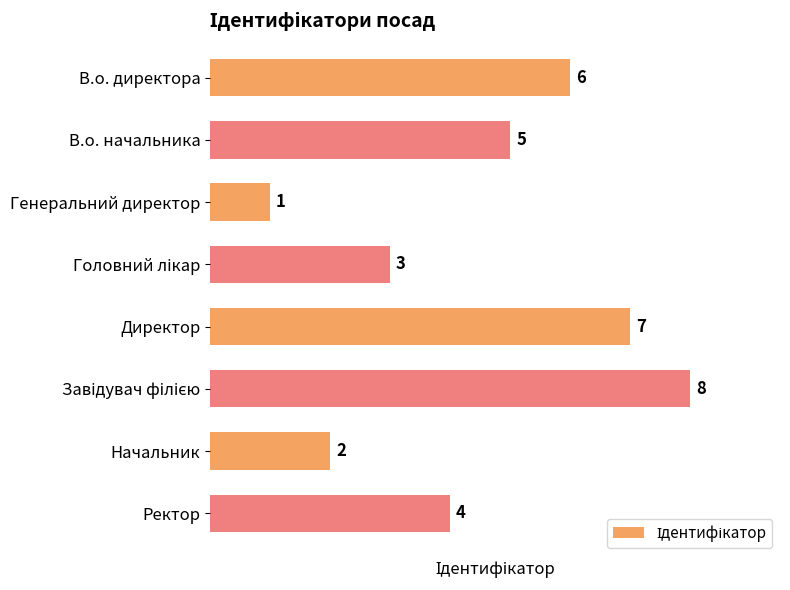

Approximately how many times larger is the value at В.о. начальника compared to В.о. директора?

0.8